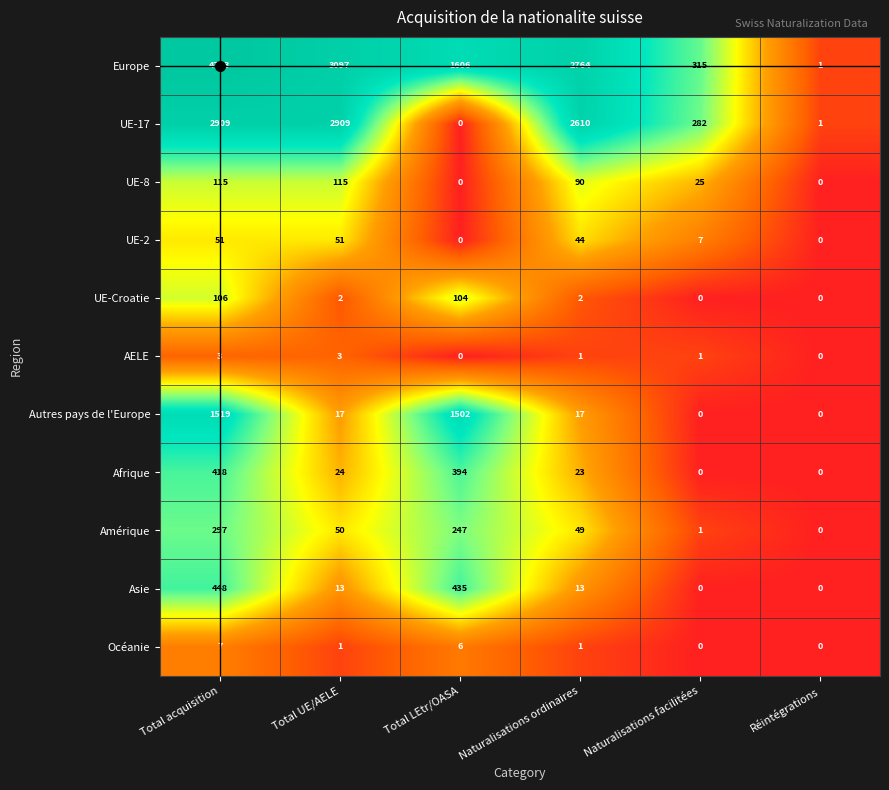

How many categories are shown in the chart?

6